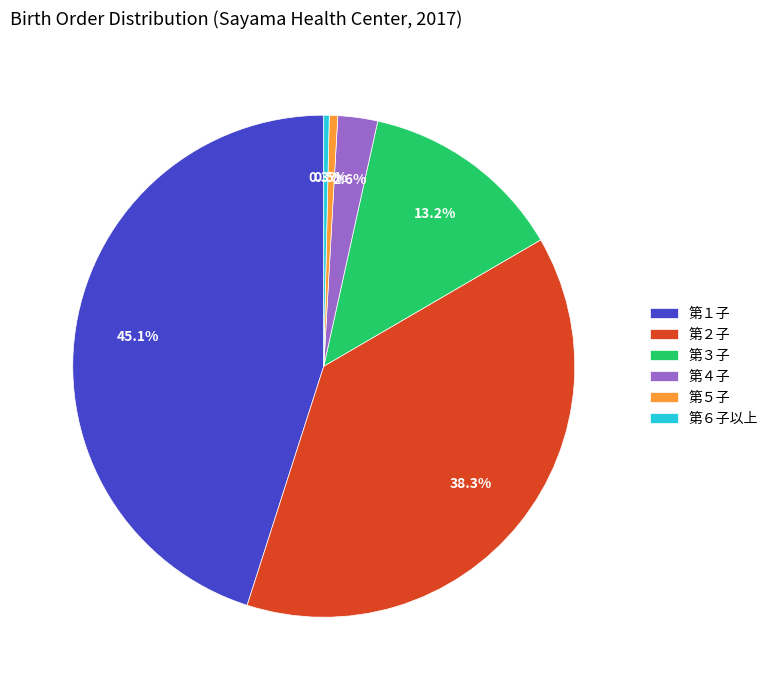

True or false: 第２子 accounts for 38% of the total.

True